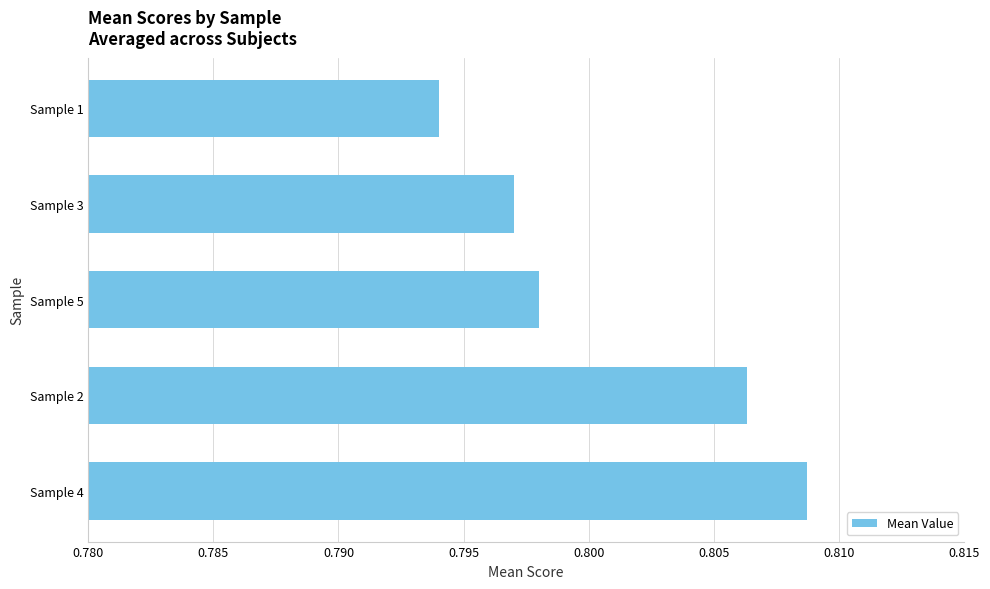

How many bars are there in total?

5